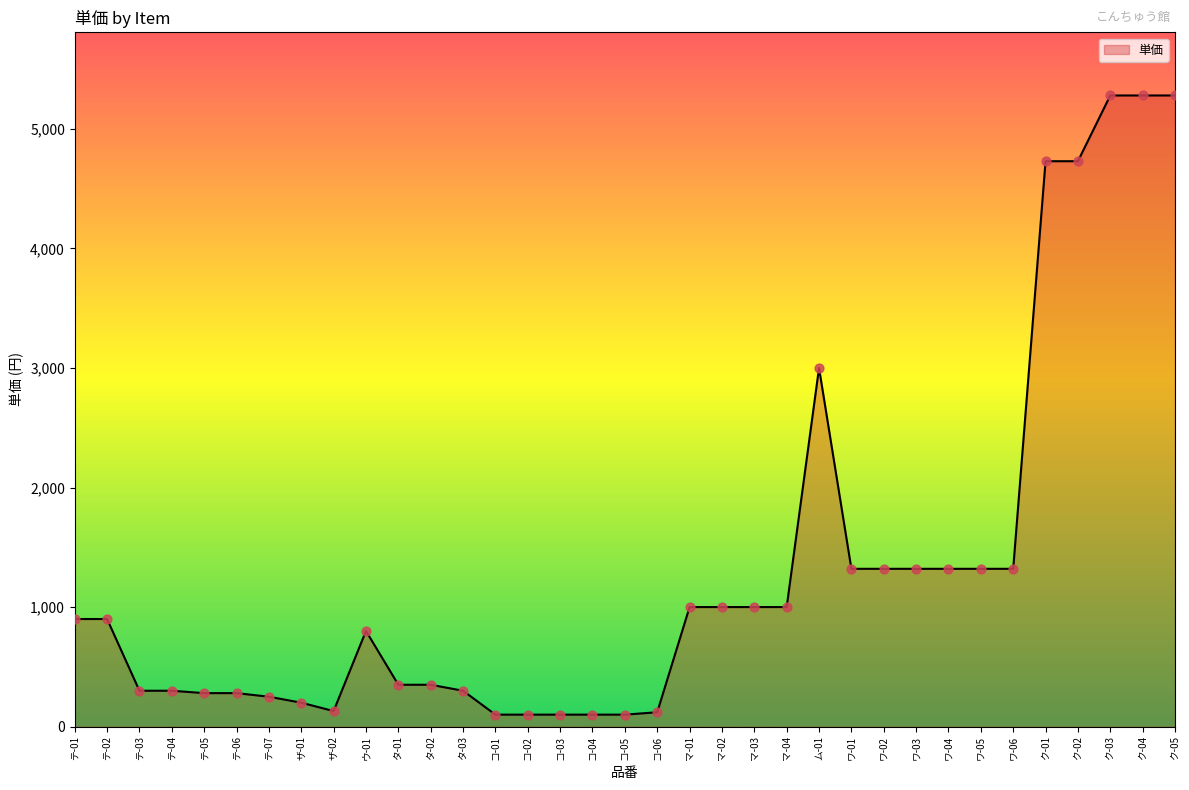

Between テ-04 and コ-03, which is larger?

テ-04